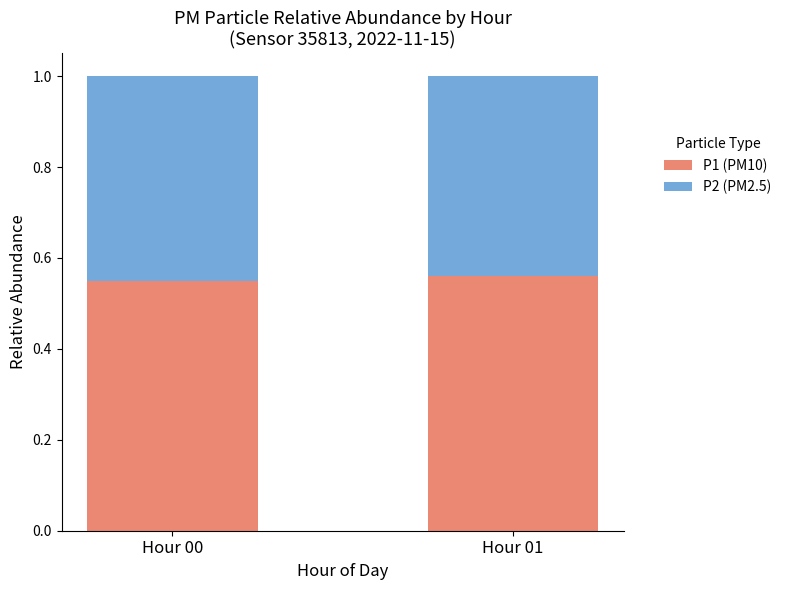

Is it true that P1 (PM10) equals 0.2 at Hour 00?

False